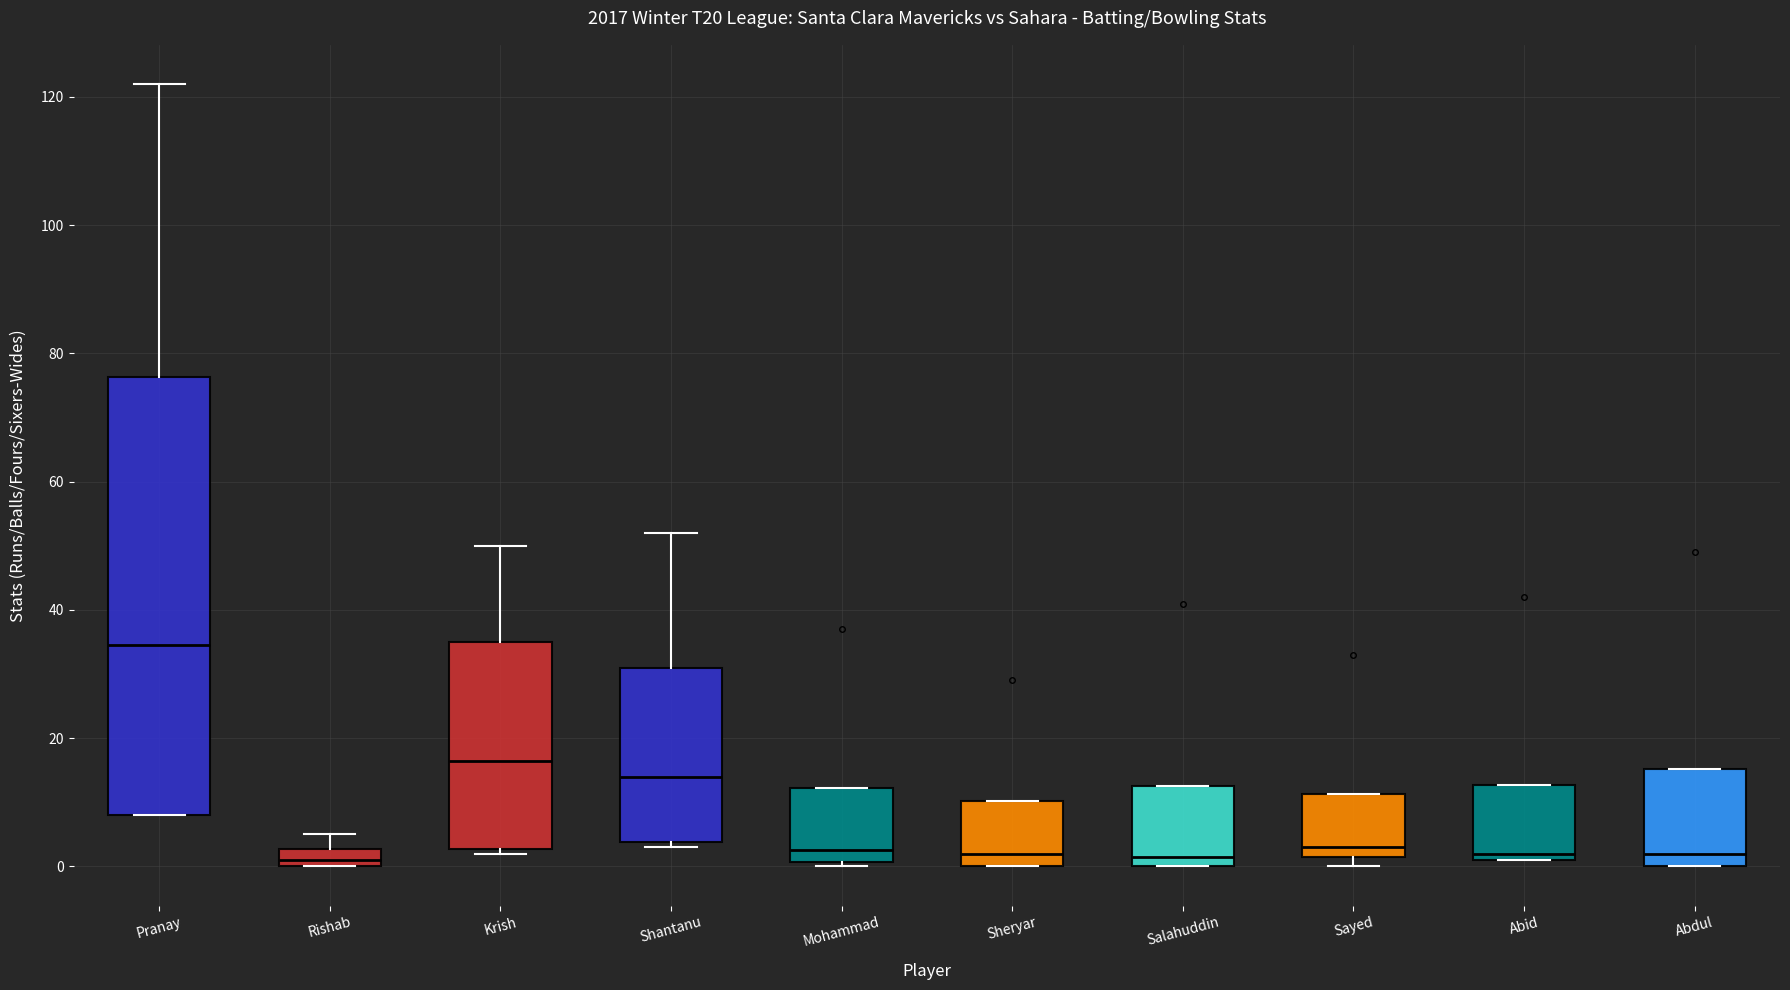

Which box is the tallest, from its lower edge to its upper edge?

Pranay